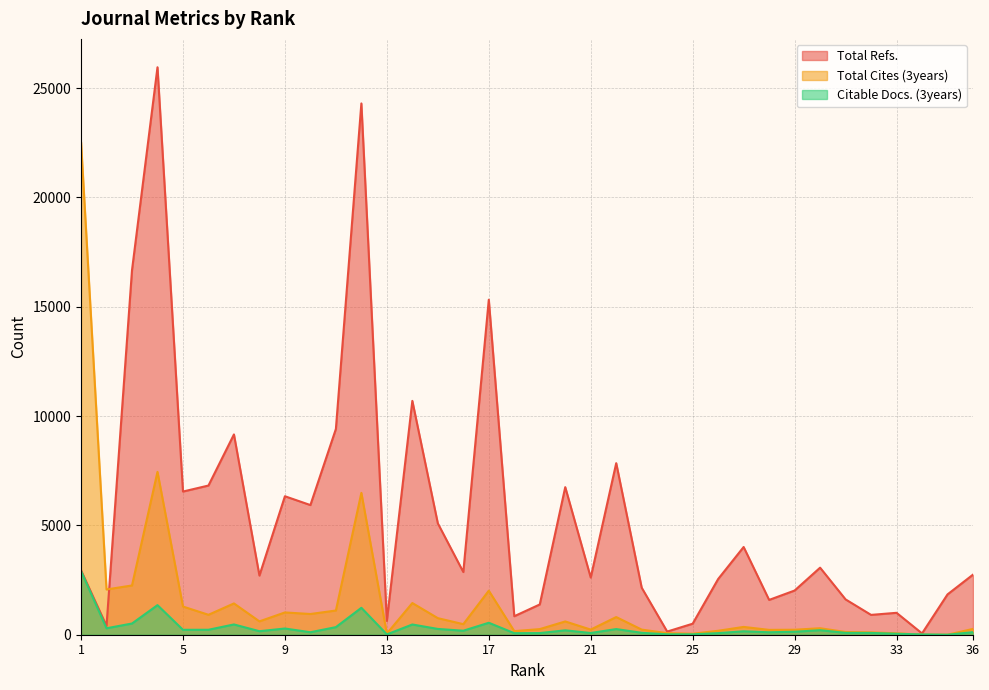

Which series ends up on top after the final intersection of Citable Docs. (3years) and Total Cites (3years)?

Citable Docs. (3years)